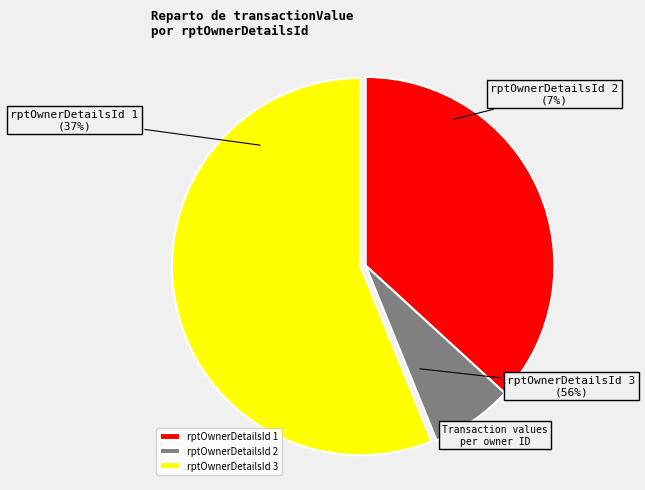

To the nearest percent, what is the difference between the largest and smallest slice percentages?

49%